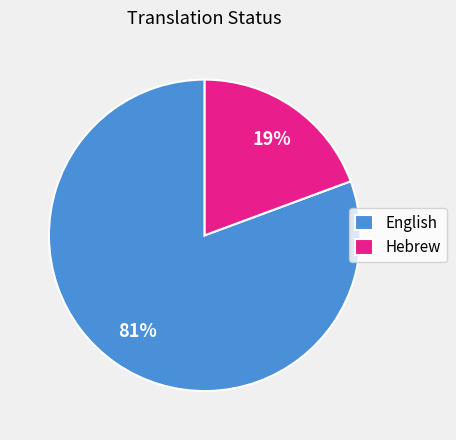

Does Hebrew represent more than half of the total?

No